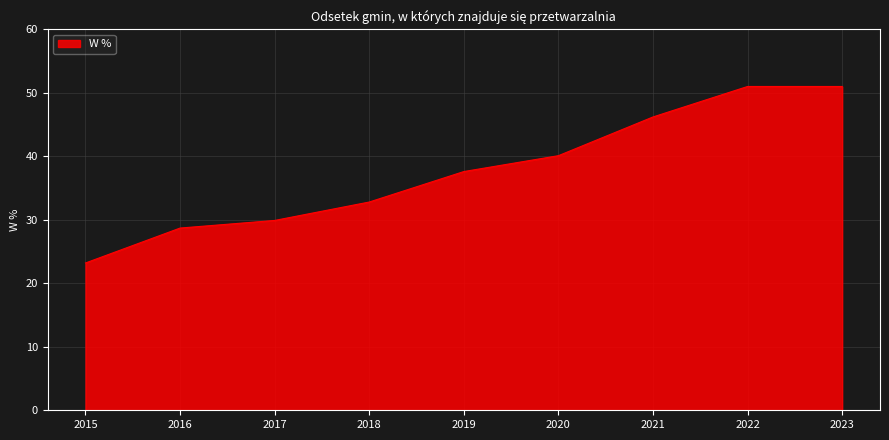

What is the ratio of the value at 2018 to the value at 2015?

1.4